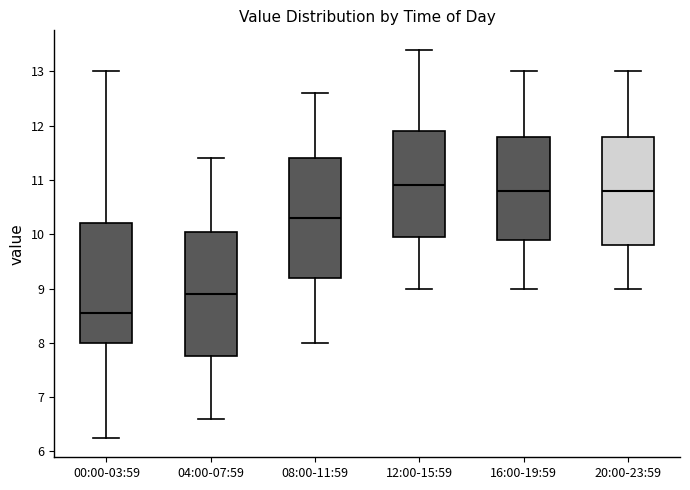

Where does the upper whisker of the box for 12:00-15:59 end on the y-axis? The values are not printed on the chart, so give them approximately, as read against the axis.

13.4